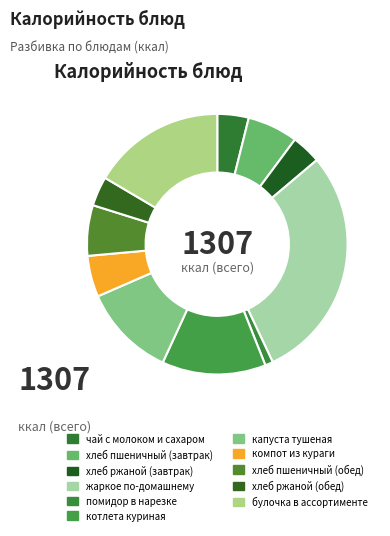

To the nearest percent, what is the average slice percentage?

9%